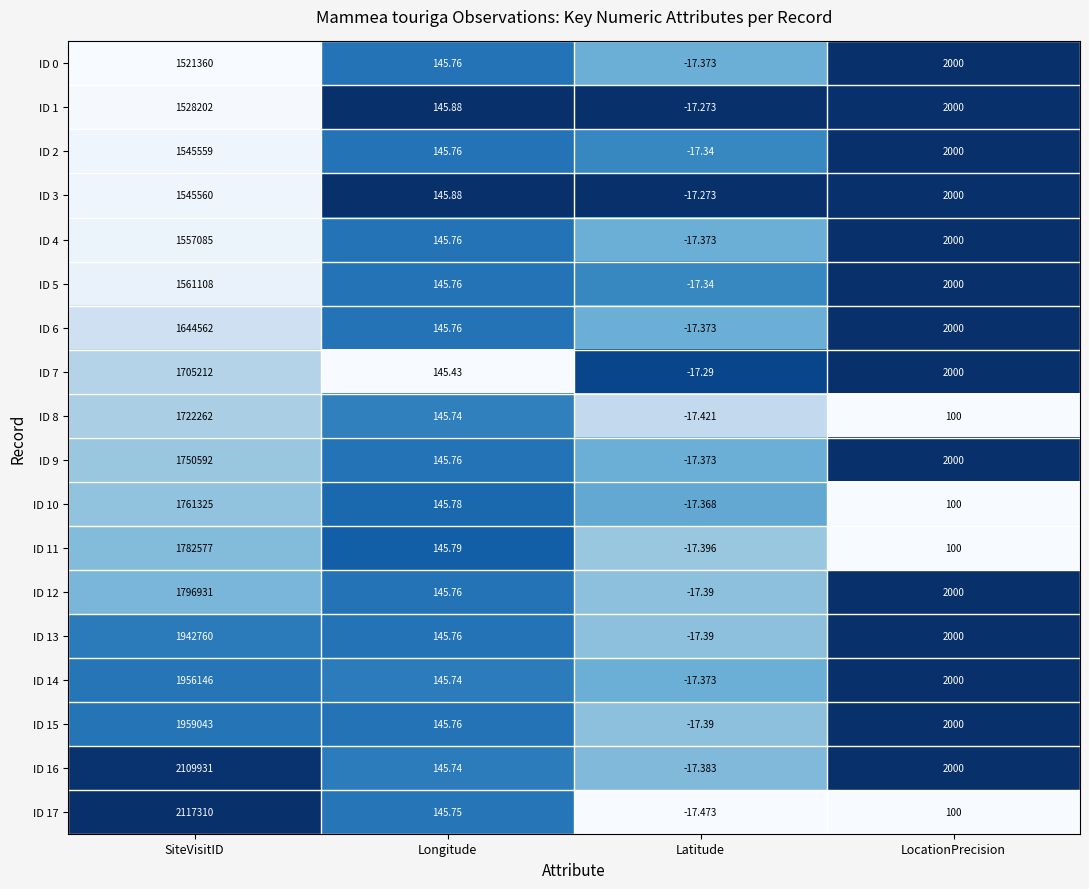

Where is ID 11 nearest to the value 891279?

Longitude